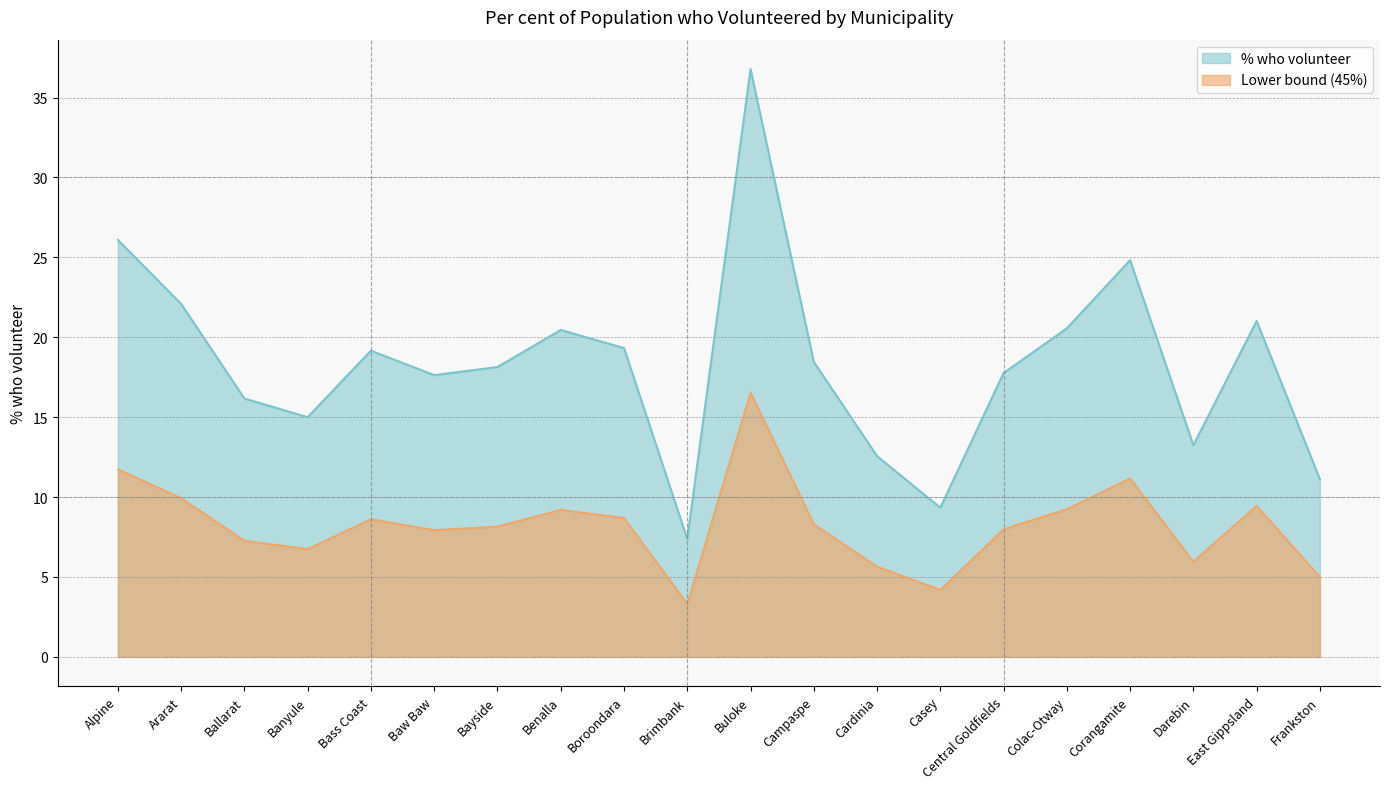

The value at Campaspe is 12.6. True or false?

False